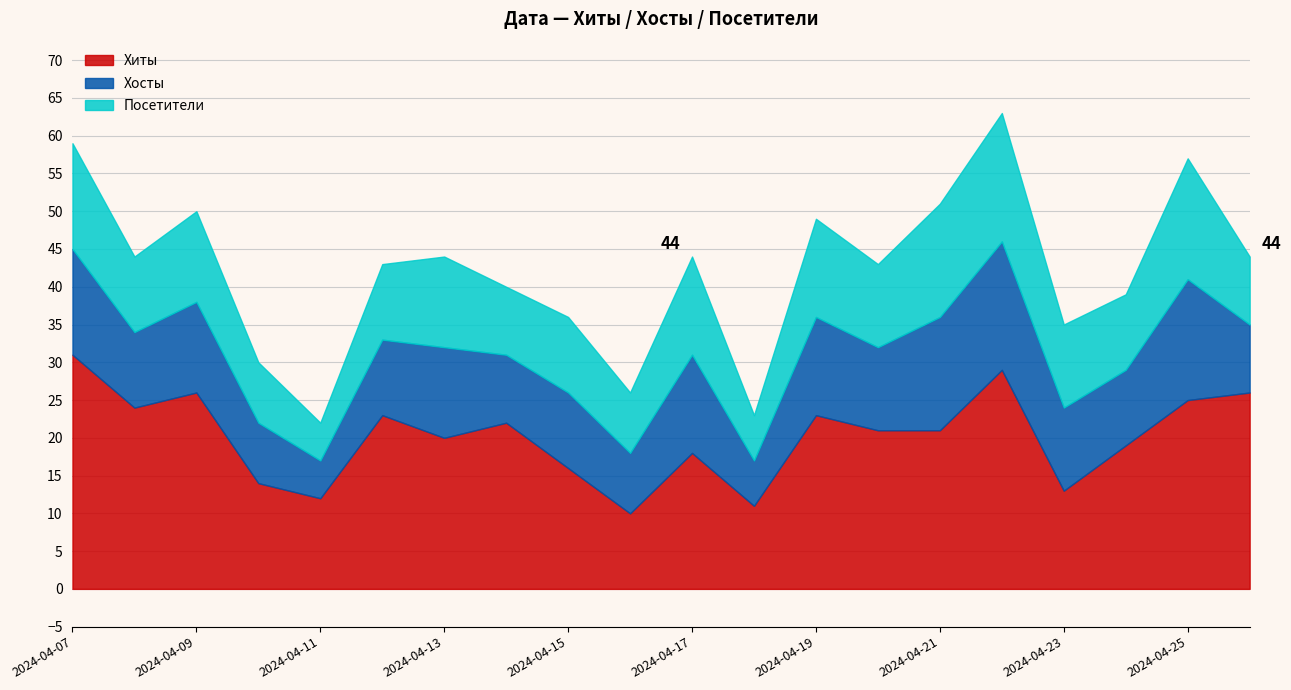

Which has a higher value, 2024-04-24 or 2024-04-16?

2024-04-24